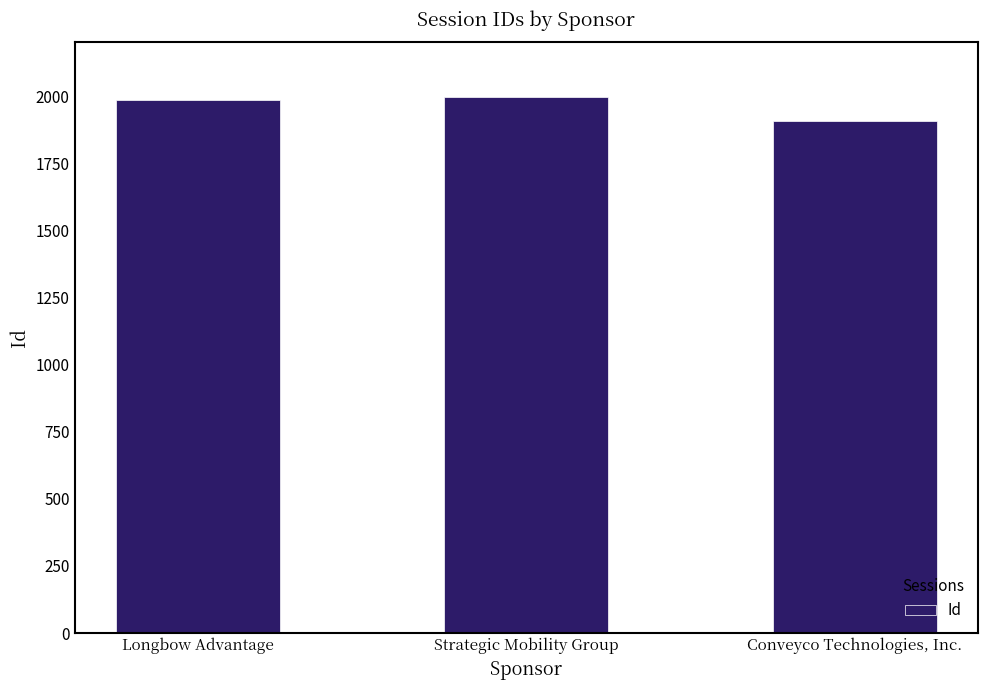

List the labels in order of value, smallest first.

Conveyco Technologies, Inc., Longbow Advantage, Strategic Mobility Group